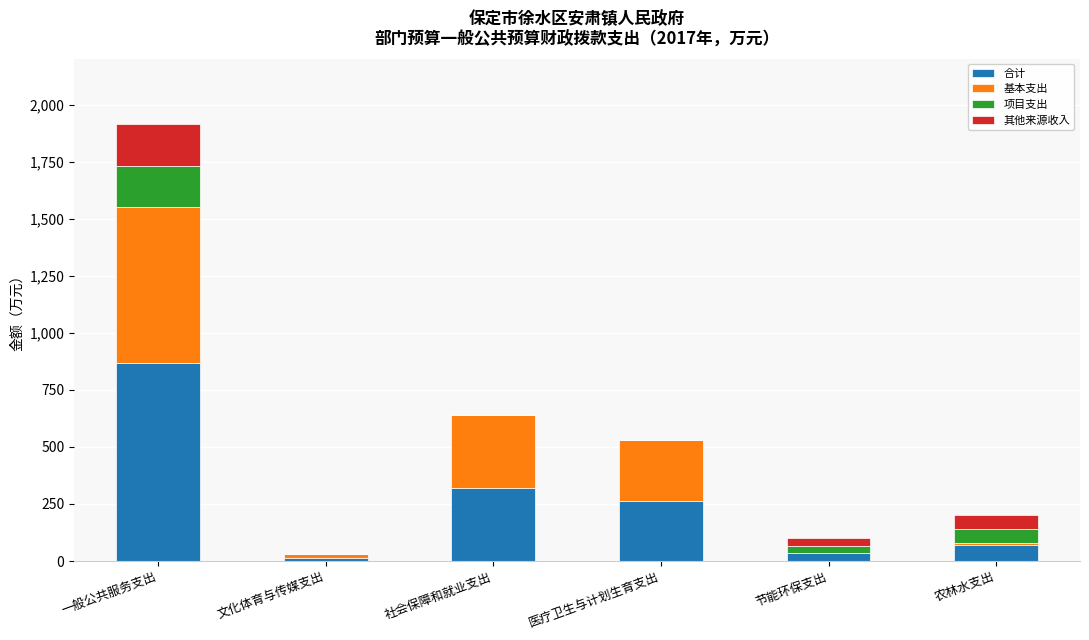

Does the chart contain stacked bars?

Yes